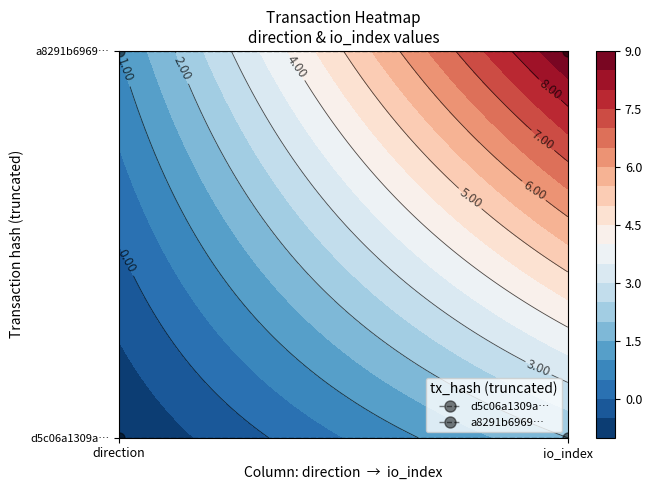

Where is a8291b6969… nearest to the value 1?

direction